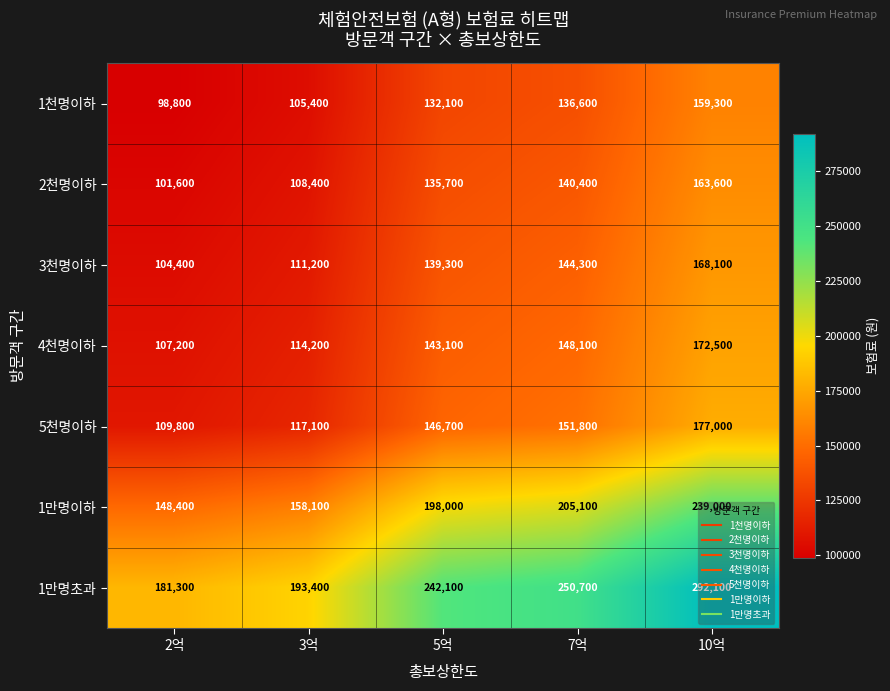

What is the lowest value of the 3천명이하 series?

104400